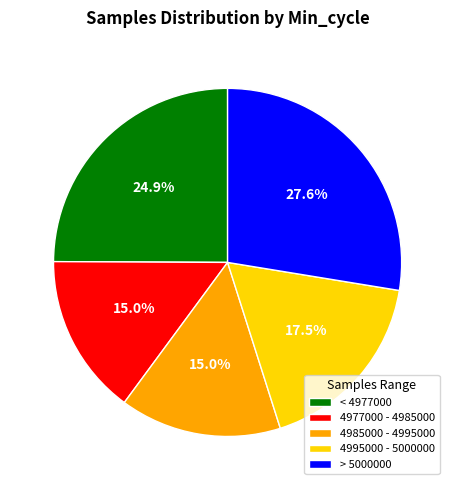

How many segments does this pie chart have?

5